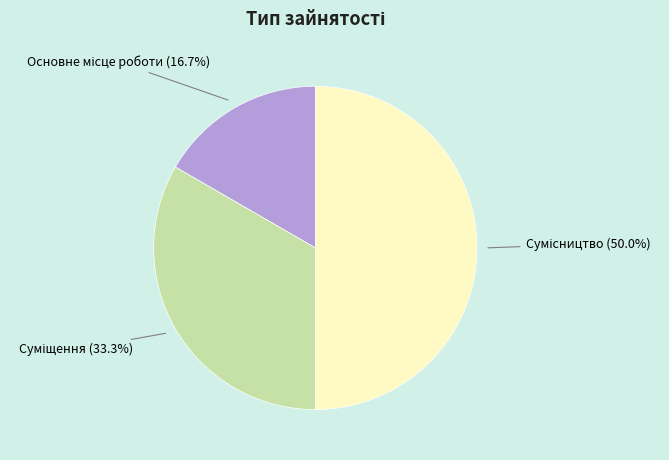

Which slice is the smallest?

Основне місце роботи